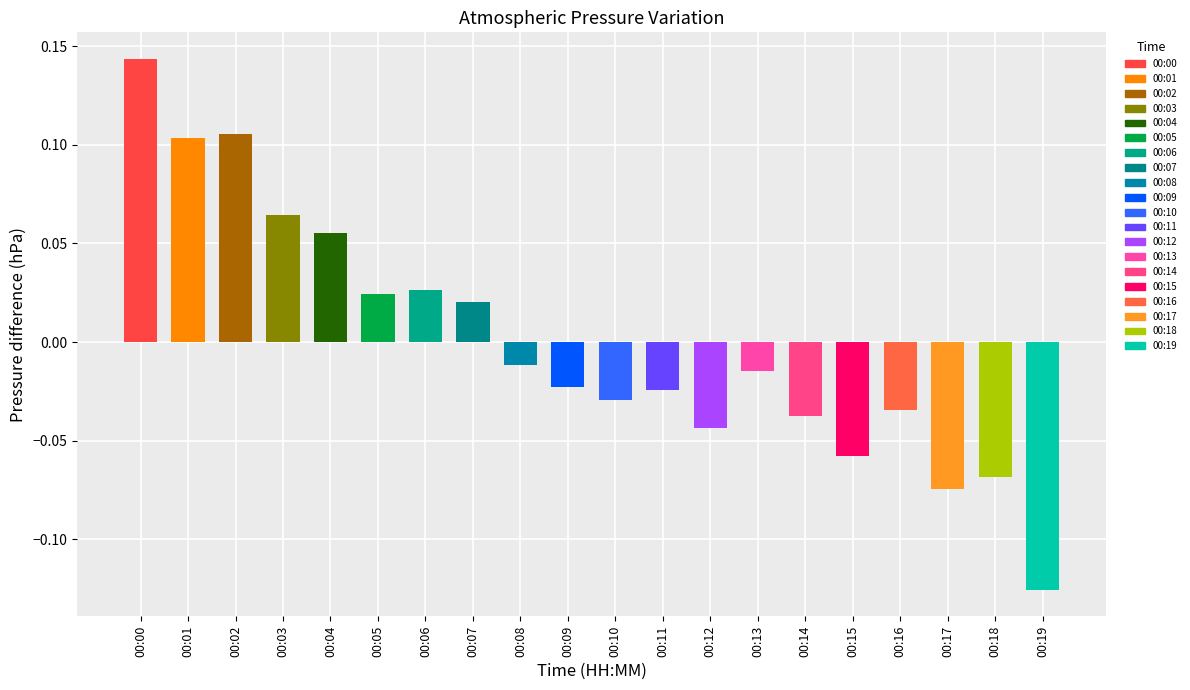

List the labels in order of value, smallest first.

00:19, 00:17, 00:18, 00:15, 00:12, 00:14, 00:16, 00:10, 00:11, 00:09, 00:13, 00:08, 00:07, 00:05, 00:06, 00:04, 00:03, 00:01, 00:02, 00:00